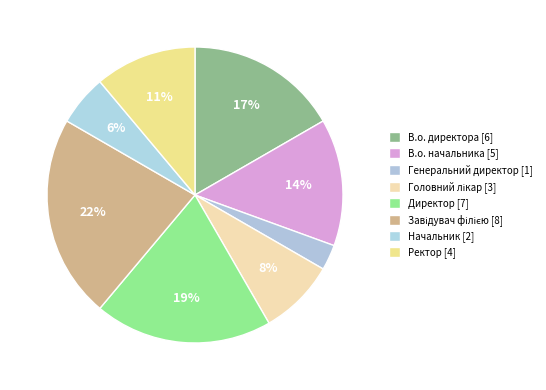

Count the number of slices in the pie.

8